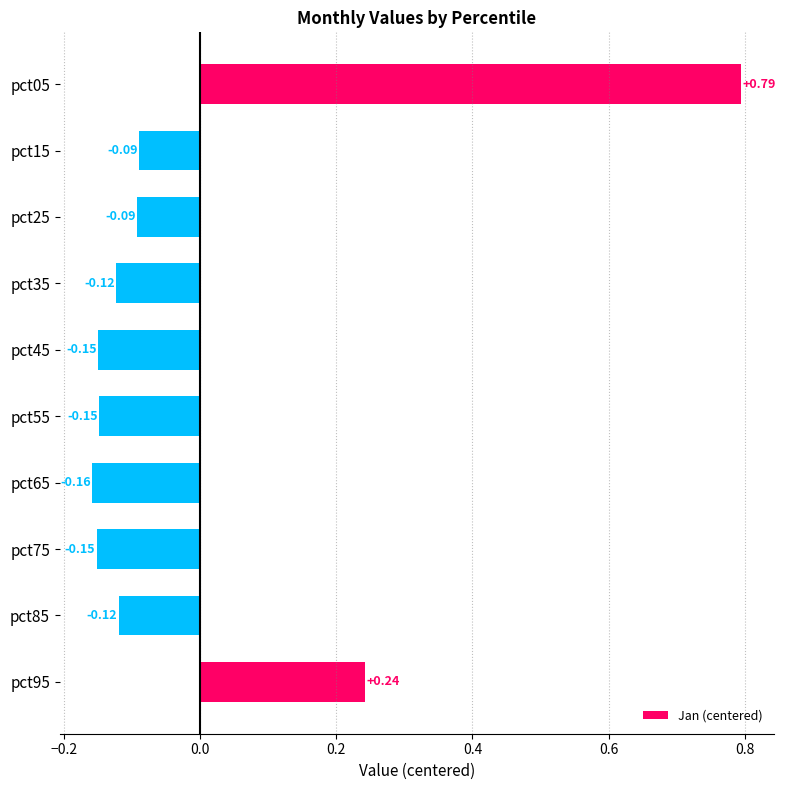

At which category does the chart reach its peak across all series?

pct05